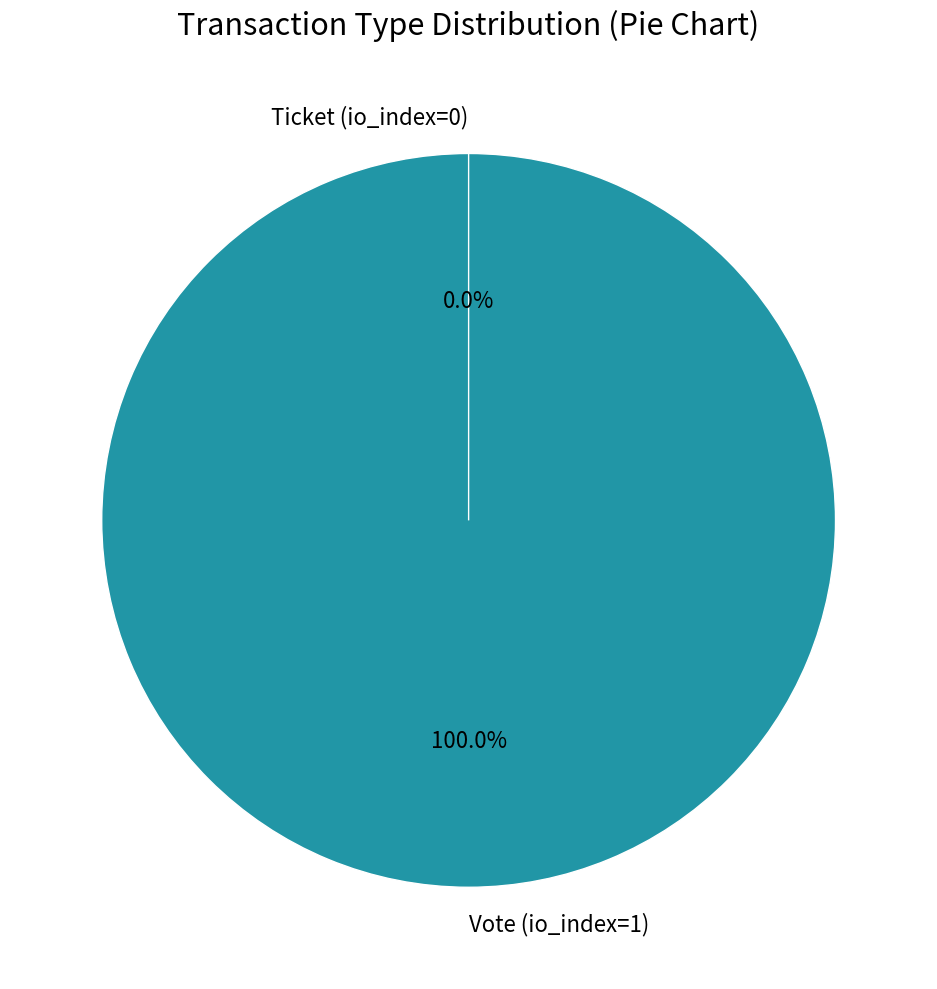

Does Vote (io_index=1) account for over 50% of the chart?

Yes